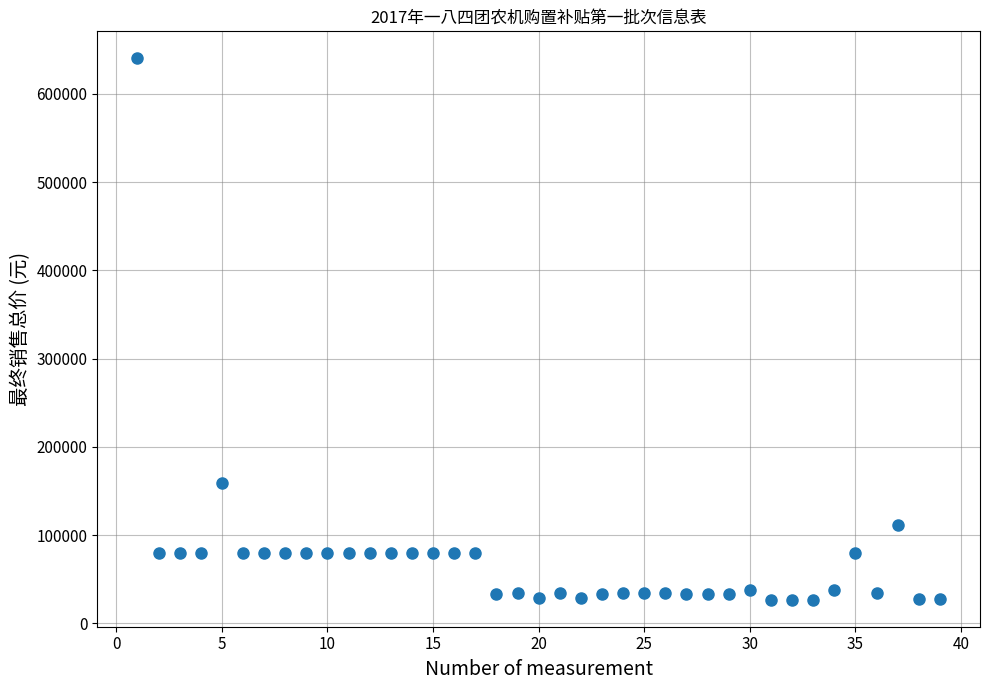

What Y value in the scatter plot is closest to 333500?

159460